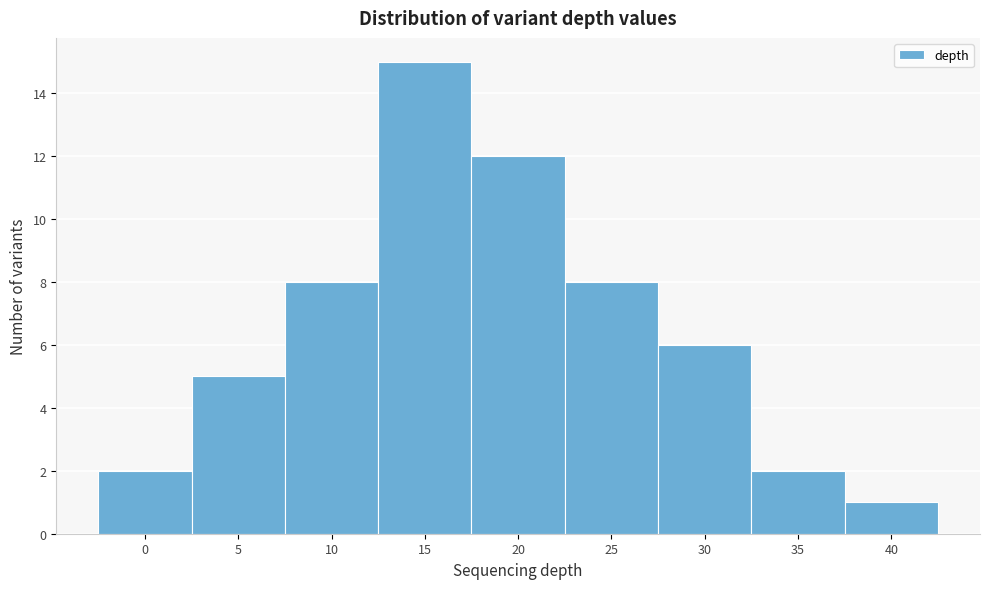

Reading left to right, list all the values displayed in this chart.

2	5	8	15	12	8	6	2	1